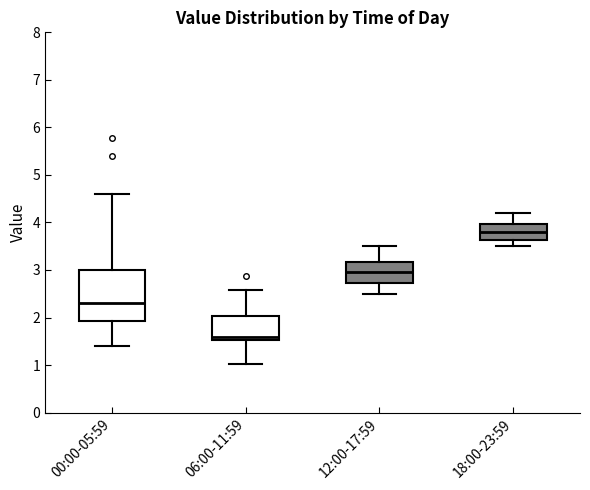

Reading left to right, read every box against the y-axis: the position of its median line, the range the box covers, and the ends of its whiskers. The values are not printed on the chart, so give them approximately, as read against the axis.

00:00-05:59: median 2.3, box 1.9 to 3.0, whiskers 1.4 to 4.6
06:00-11:59: median 1.6, box 1.5 to 2.0, whiskers 1.0 to 2.6
12:00-17:59: median 3.0, box 2.7 to 3.2, whiskers 2.5 to 3.5
18:00-23:59: median 3.8, box 3.6 to 4.0, whiskers 3.5 to 4.2